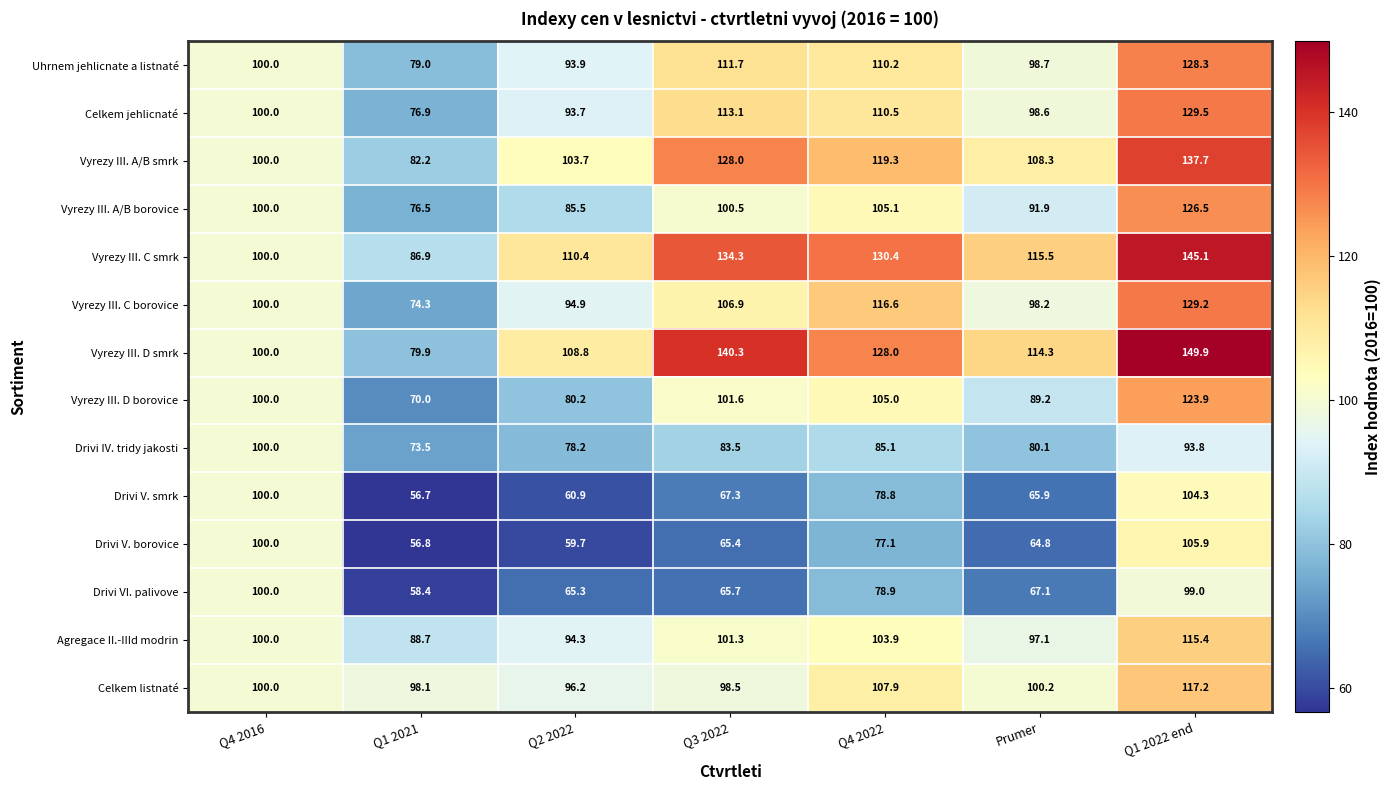

How many distinct data groups are displayed?

14